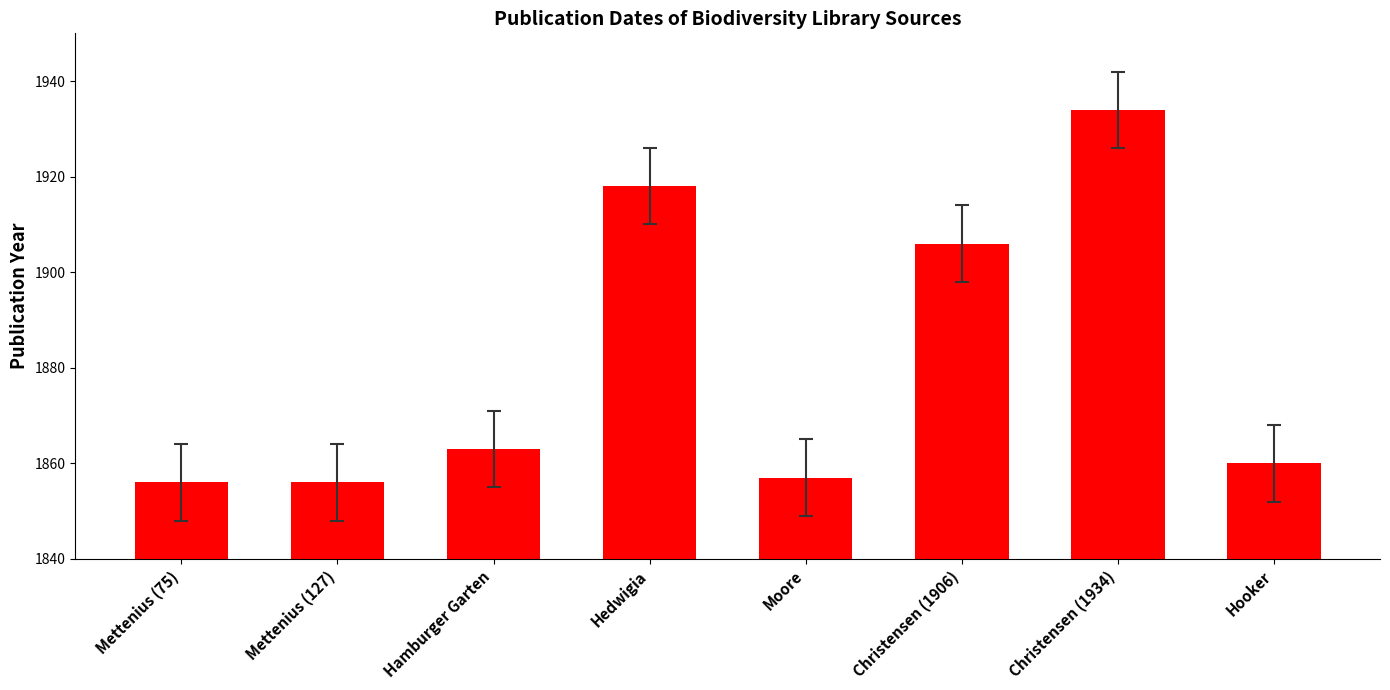

How many data points are less than 1863?

4